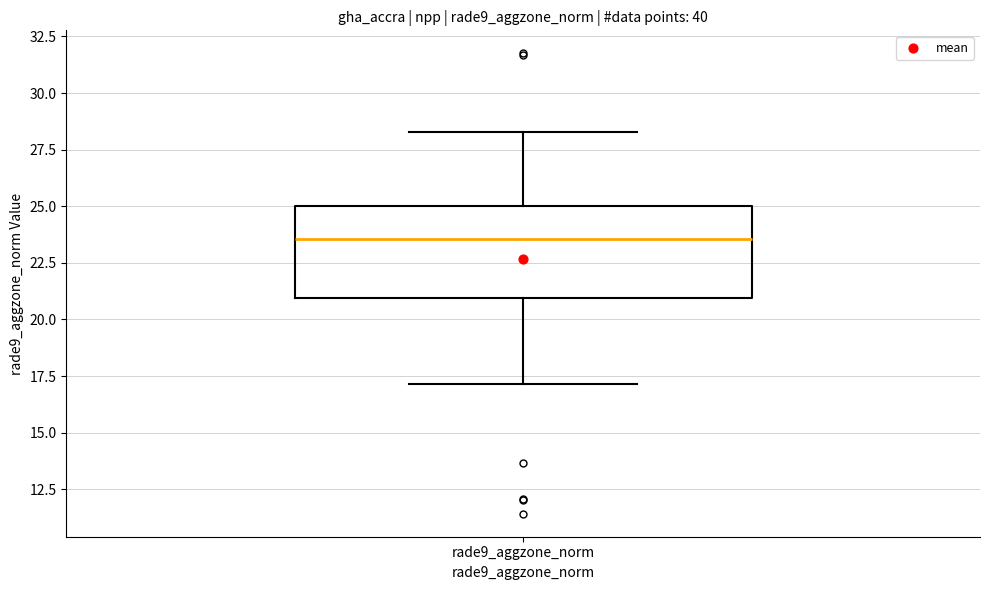

Transcribe this box plot: give where the median line is, the range the box spans, and where the two whiskers end, as read against the y-axis. The values are not printed on the chart, so give them approximately, as read against the axis.

median 23.5, box 21.0 to 25.0, whiskers 17.0 to 28.5